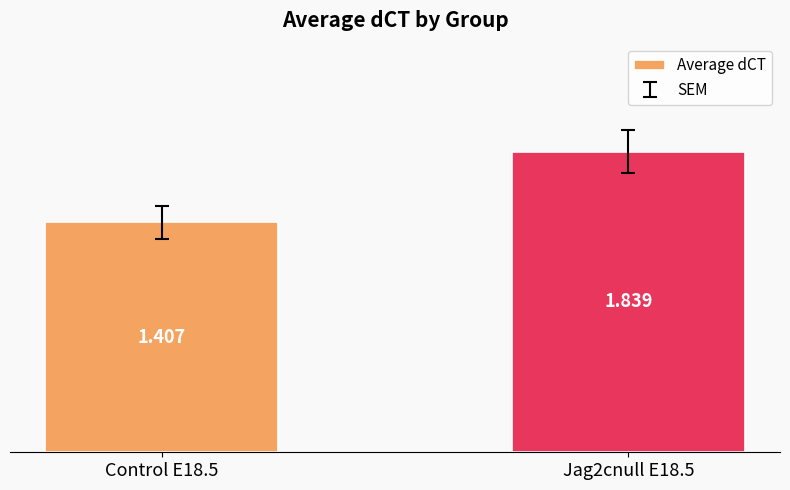

How many data points does each series have?

2